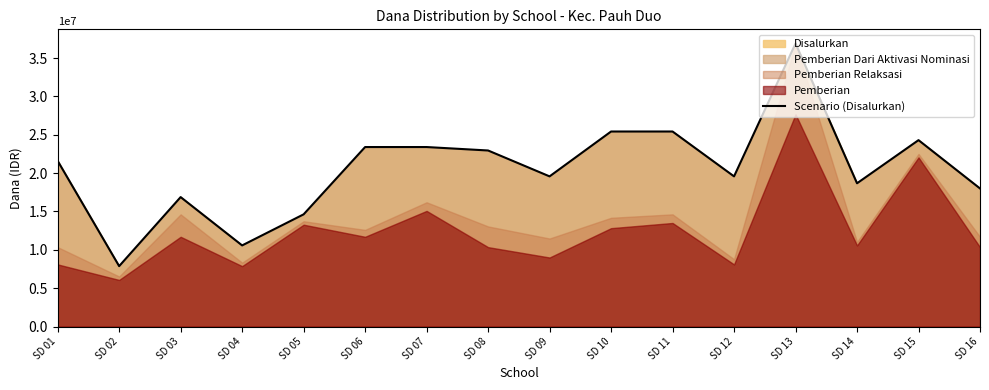

Which label corresponds to the largest value in the chart?

SD 13